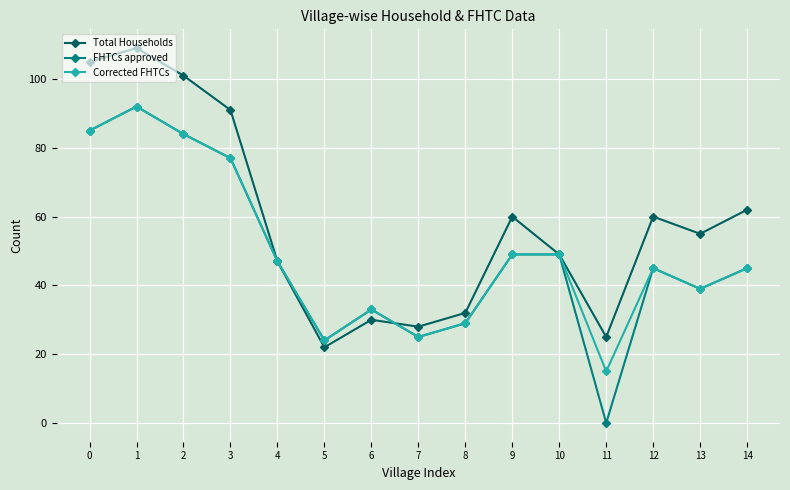

What are all the series names shown in the legend?

Total Households, FHTCs approved, Corrected FHTCs